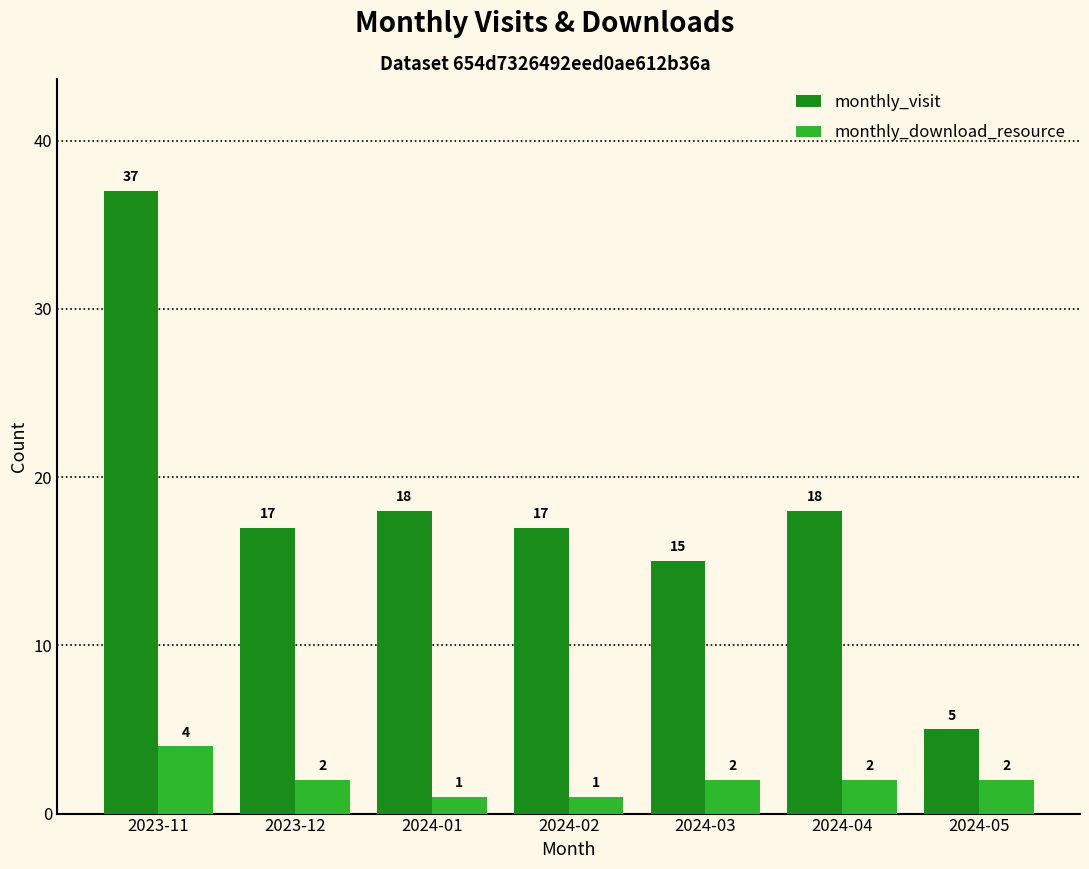

How many data points in monthly_visit are less than 17?

2